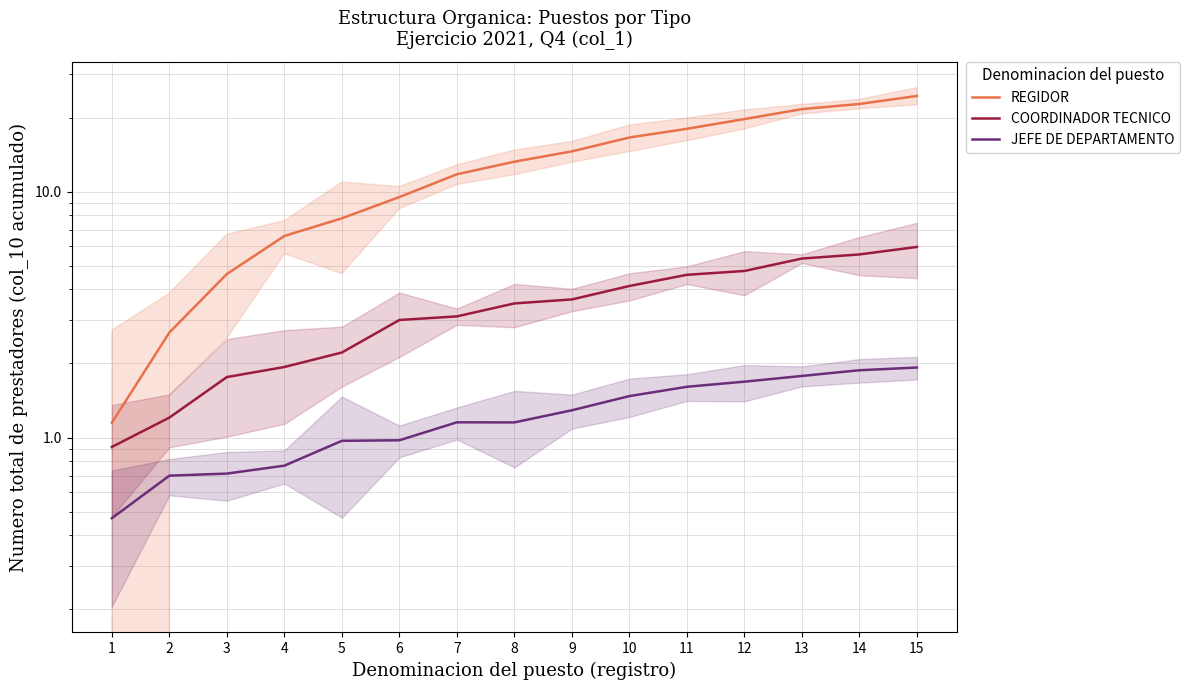

Count the number of categories in the chart.

15